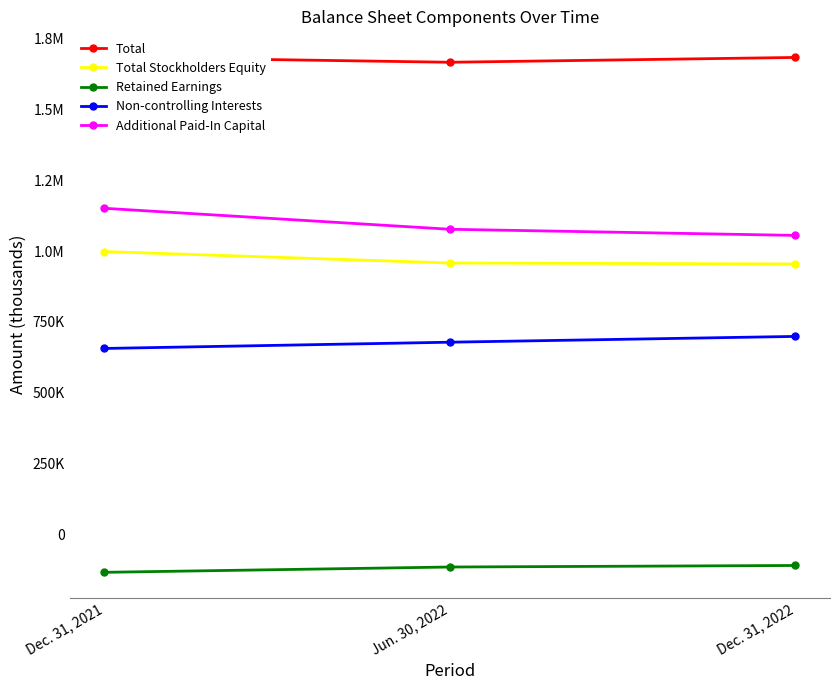

At which label does Total Stockholders Equity reach its minimum?

Dec. 31, 2022